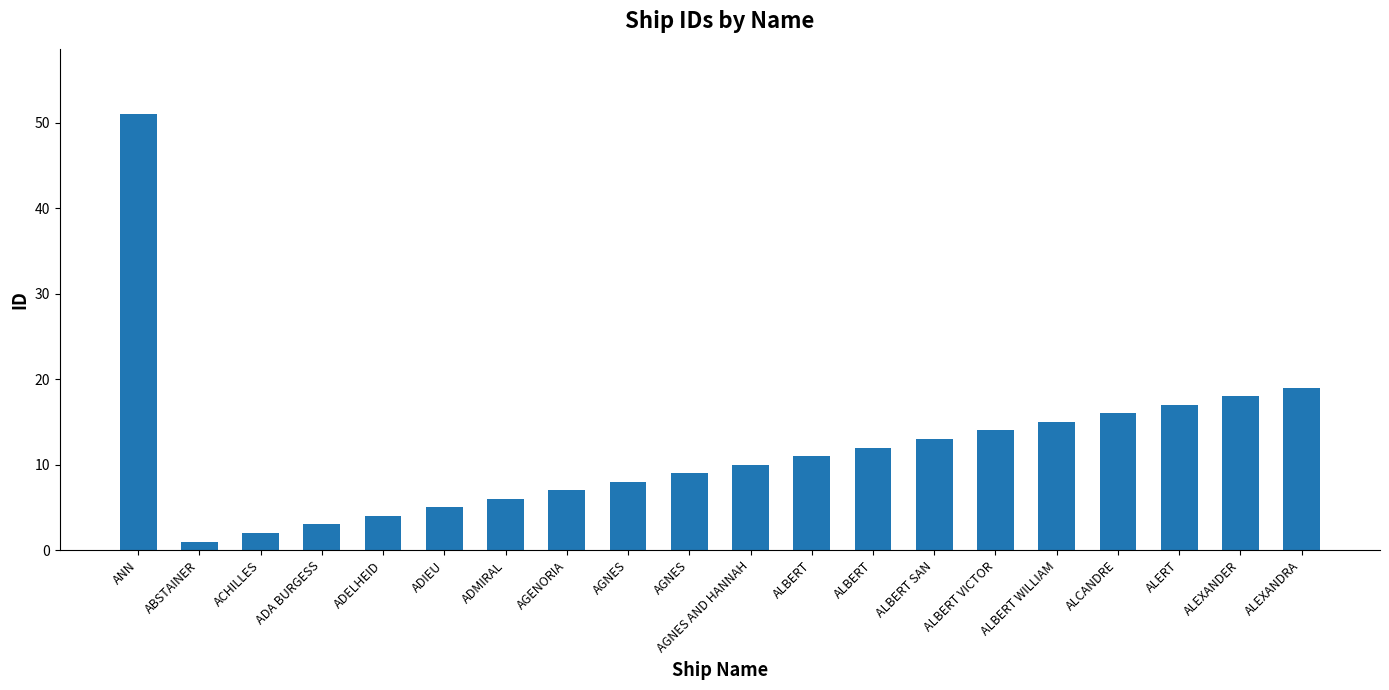

Is it true that the value at ABSTAINER is 1?

True